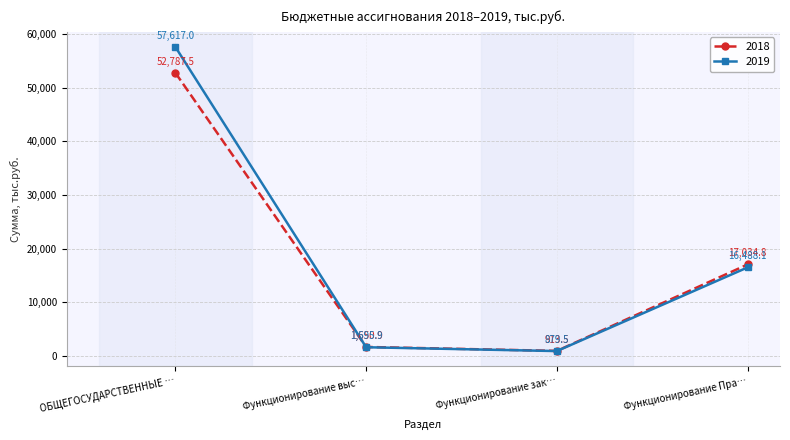

Between ОБЩЕГОСУДАРСТВЕННЫЕ … and Функционирование Пра…, which series saw the biggest shift?

2019